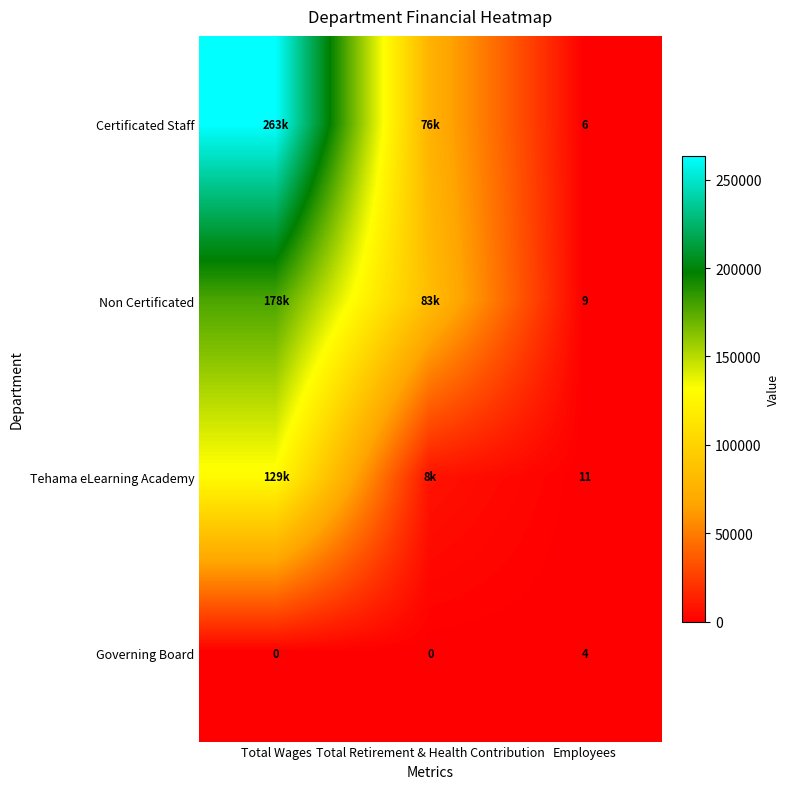

Is the value of Non Certificated at Employees greater than the value of Governing Board at Employees?

Yes